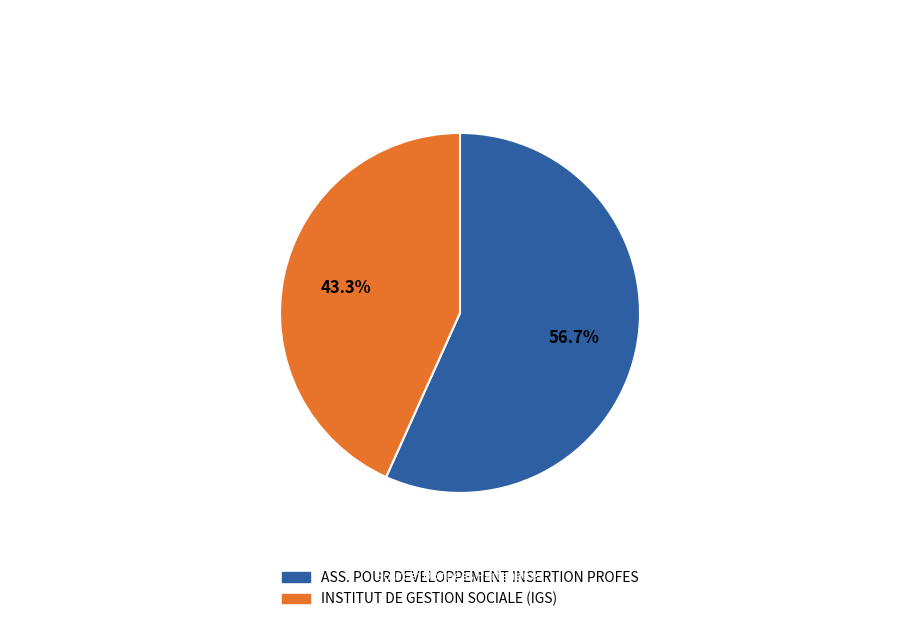

Count the number of slices in the pie.

2